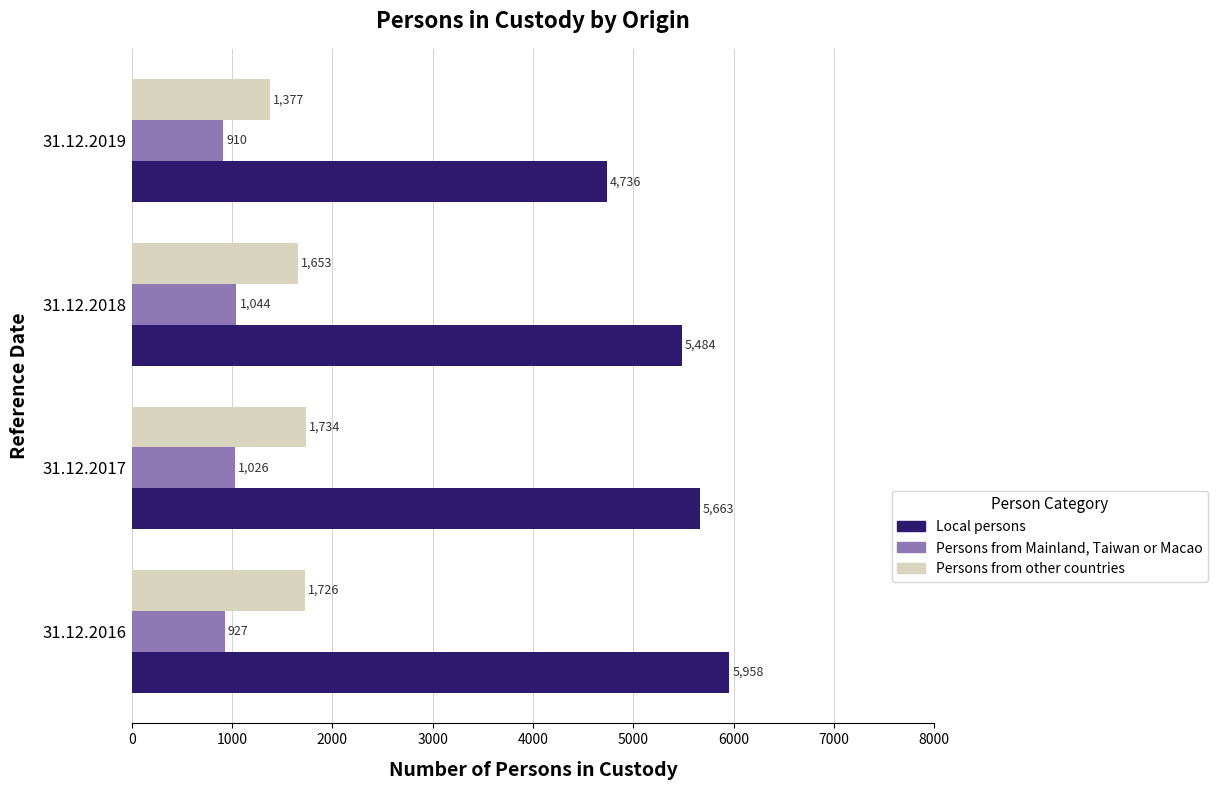

What is the sum of all Persons from other countries values?

6490